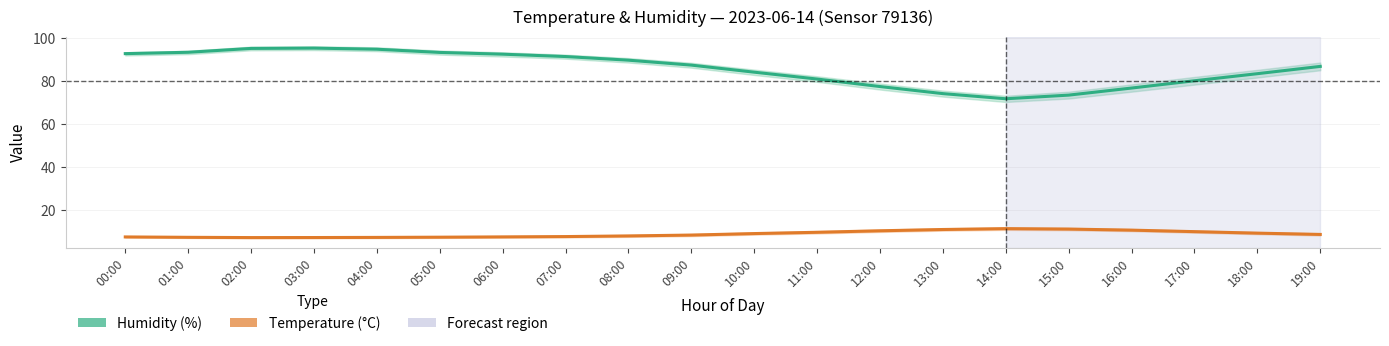

Reading left to right, extract all data points from this chart.

Humidity (%): 92.9	93.5	95.3	95.4	94.9	93.4	92.6	91.5	89.8	87.5	84.2	81.0	77.5	74.2	71.8	73.5	76.8	80.2	83.5	86.9
Temperature (°C): 7.3	7.2	7.0	7.0	7.1	7.2	7.3	7.5	7.8	8.2	8.9	9.5	10.2	10.8	11.2	11.0	10.5	9.8	9.1	8.5